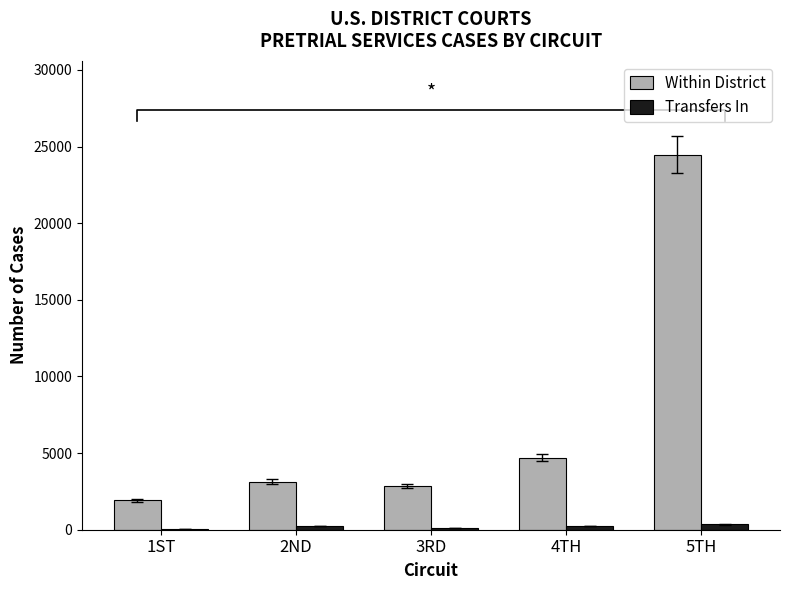

At which label does Transfers In first exceed 225?

4TH